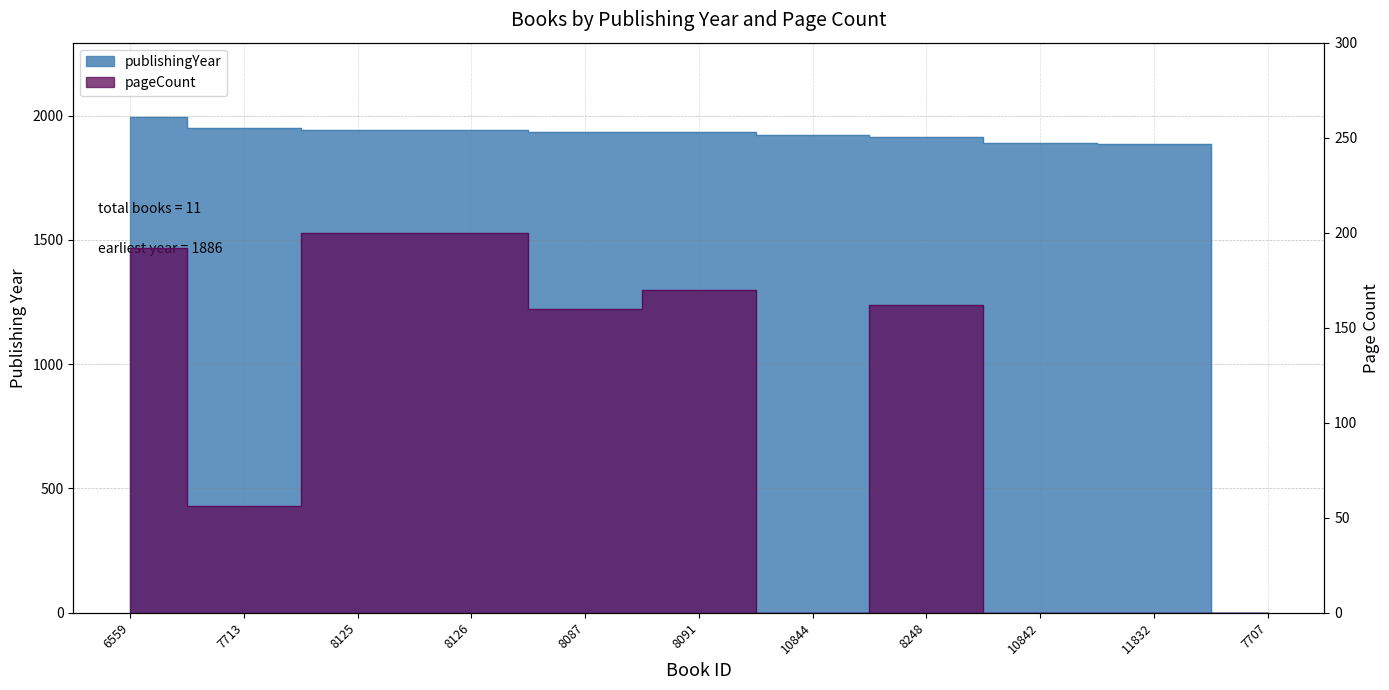

What are all the series names shown in the legend?

publishingYear, pageCount